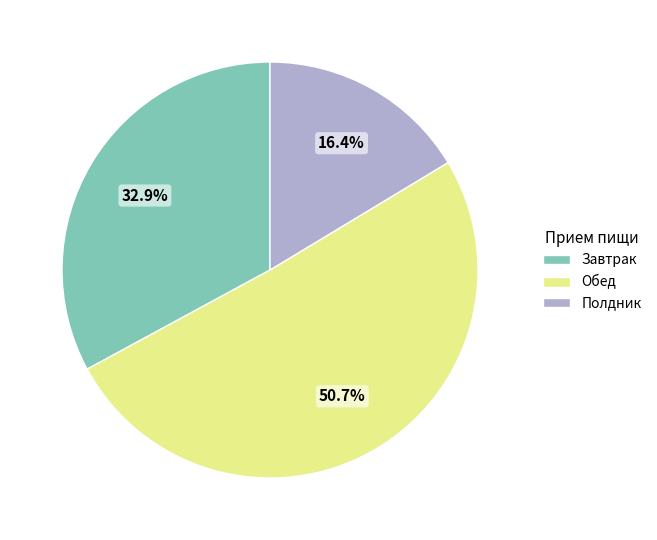

Is there any slice that represents more than half of the pie?

Yes